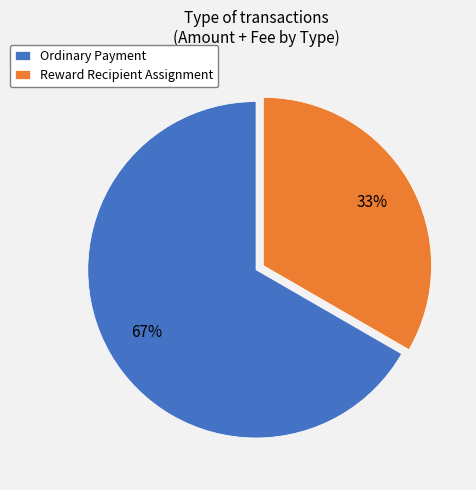

Combined, do Reward Recipient Assignment and Ordinary Payment account for over 50%?

Yes